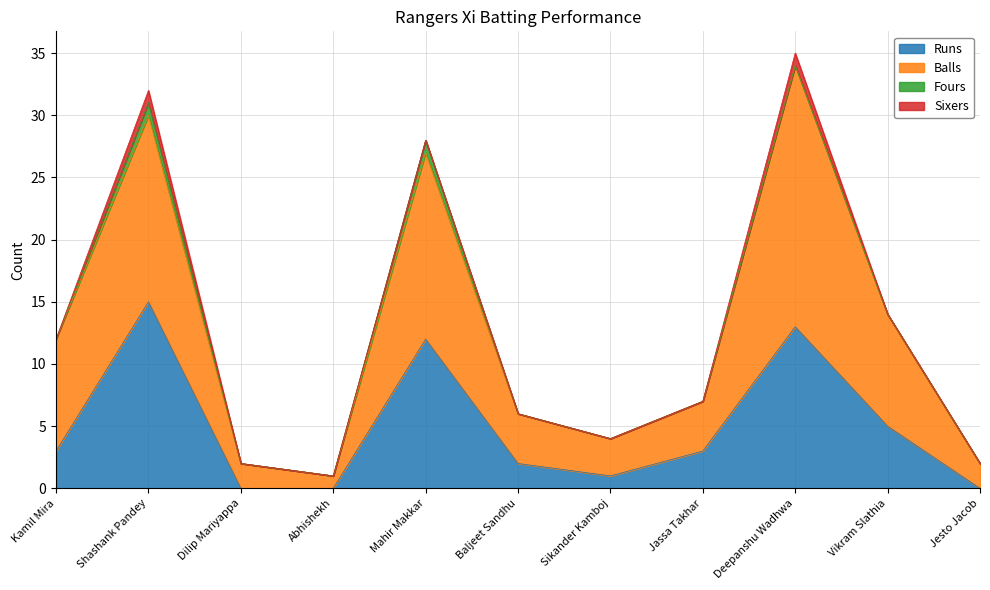

How many lines are shown in the chart?

4